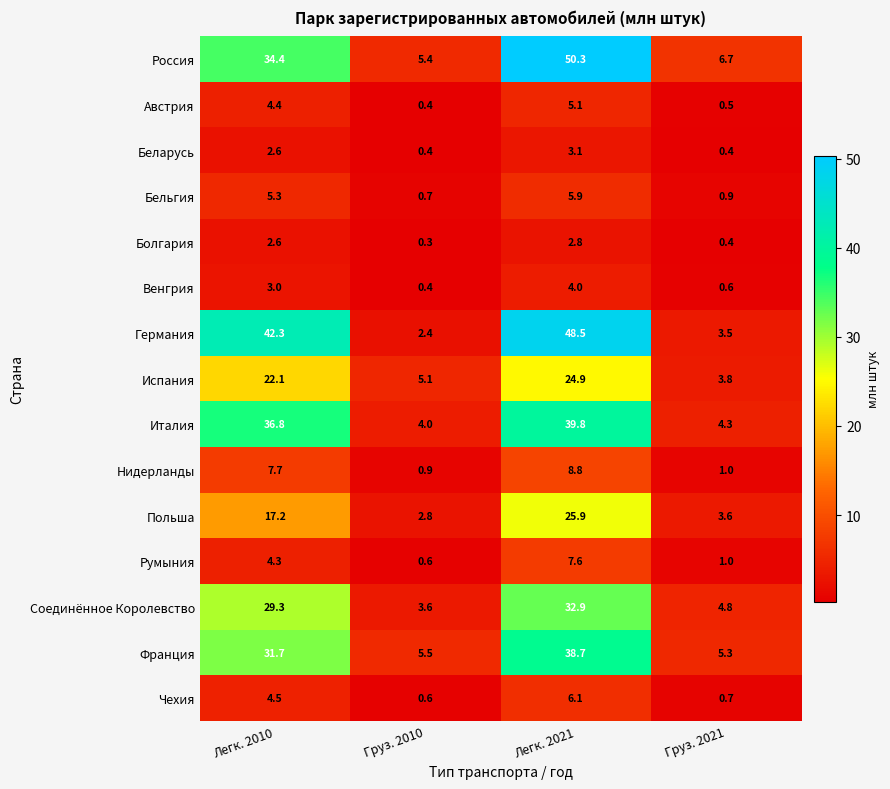

Which category has the lowest value across all series?

Груз. 2010